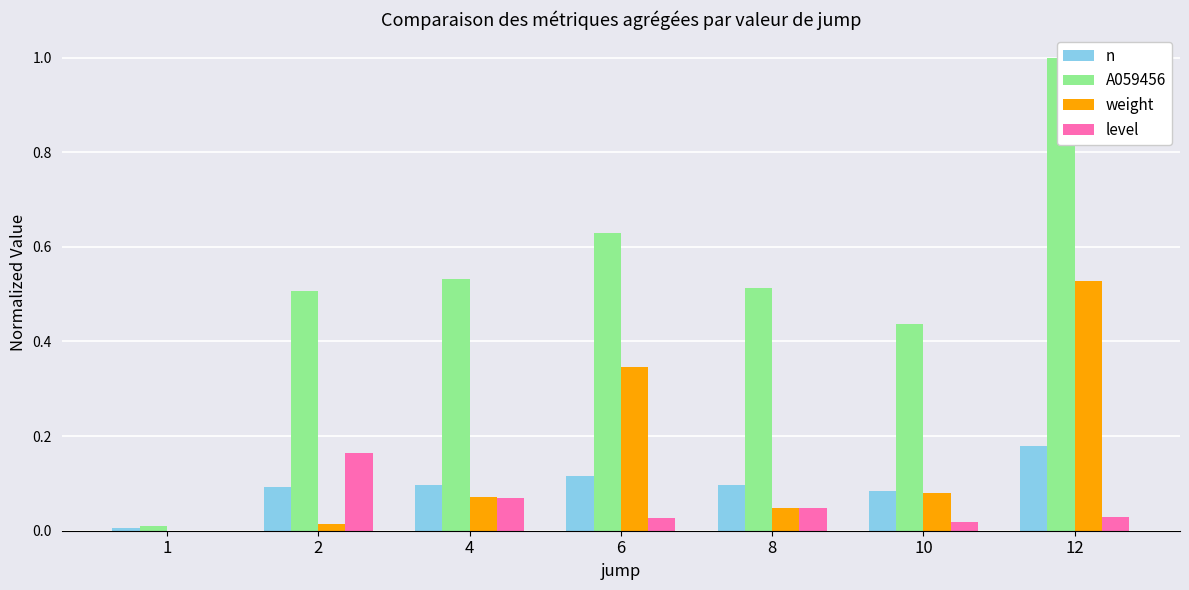

What is the average value of the level series?

0.1